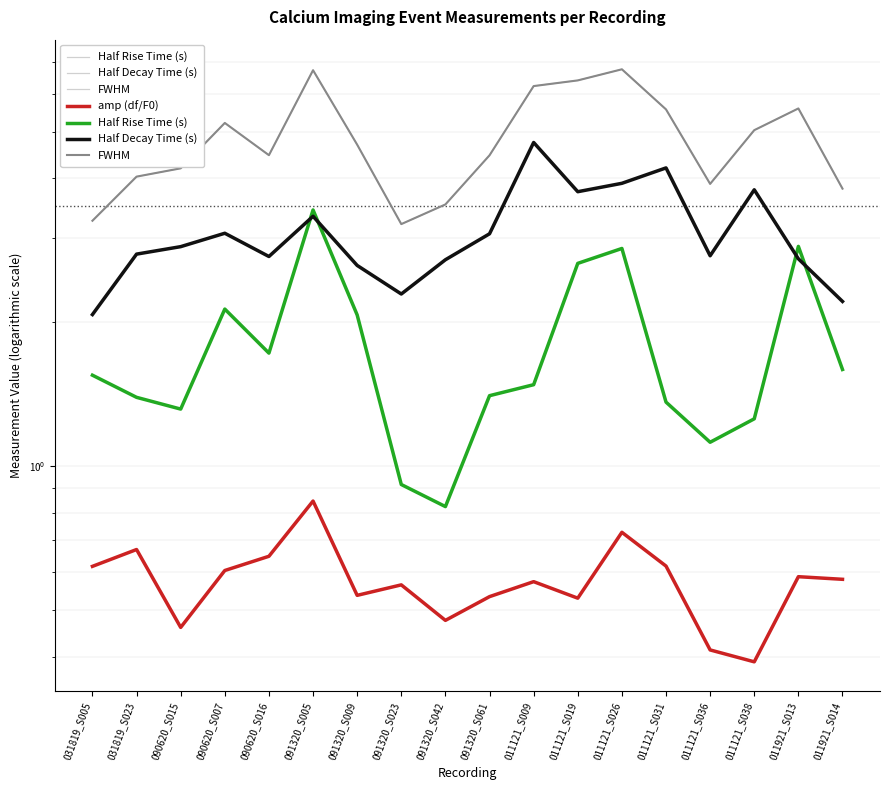

In amp (df/F0), how many points are lower than both neighbors (excluding endpoints)?

5